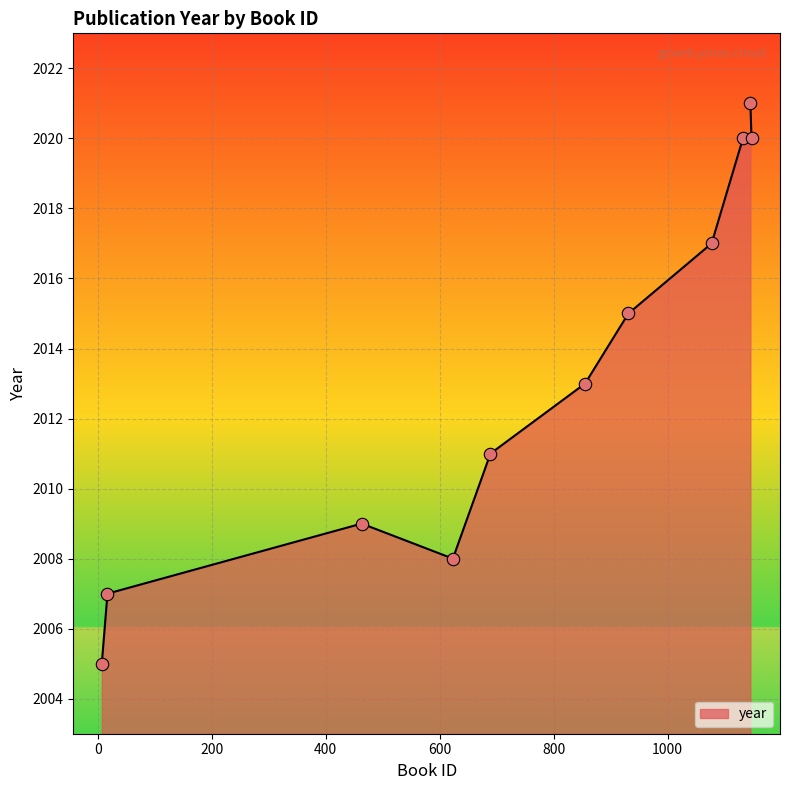

What is the ratio of the value at 623 to the value at 1132?

1.0